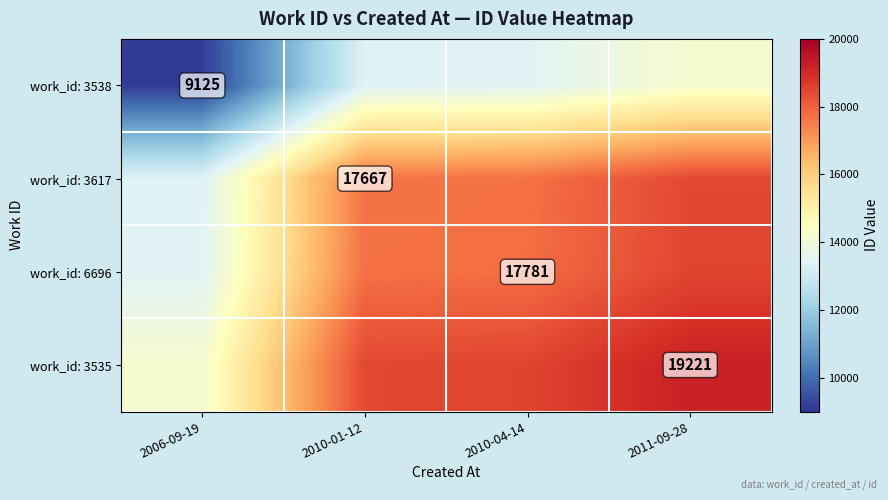

Is it true that work_id: 3538 equals 12754 at 2006-09-19?

False